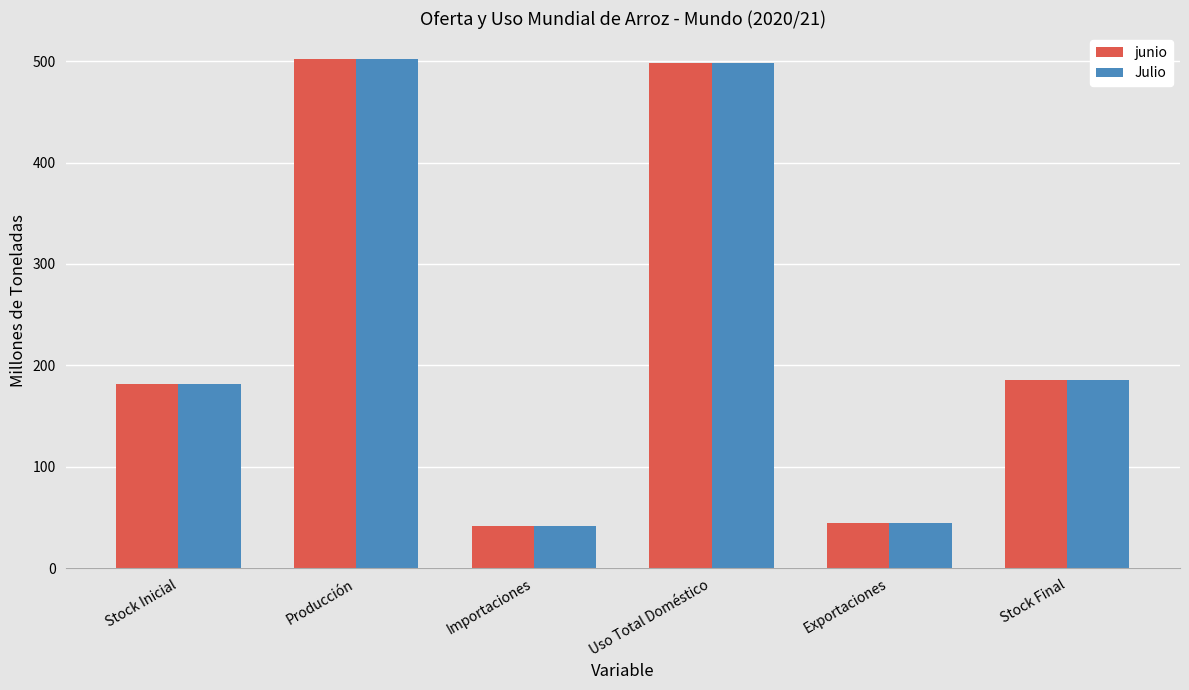

What is the spread (max minus min) of values at Uso Total Doméstico?

0.5